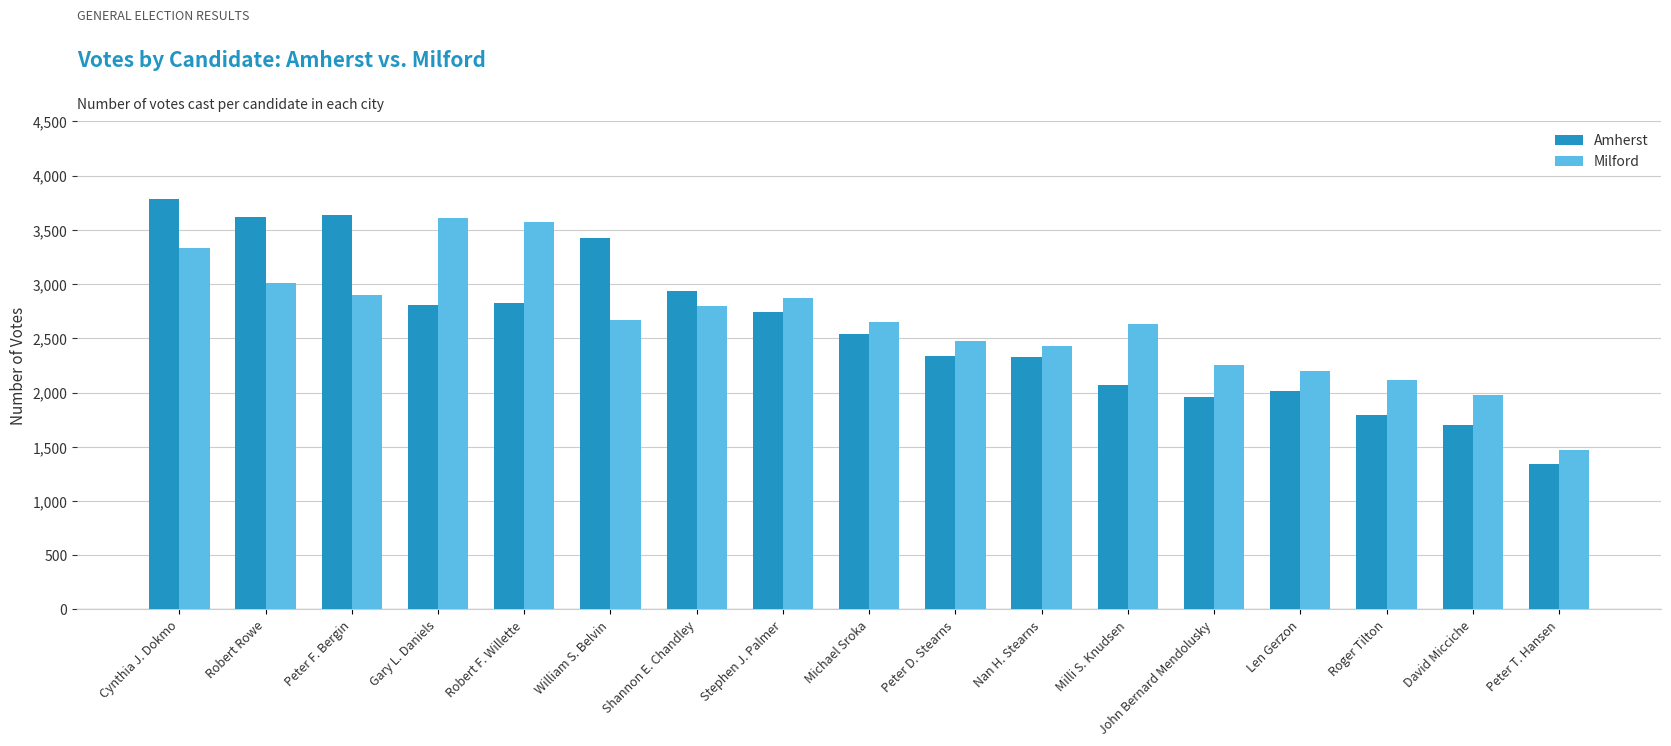

Which series changed the most between Stephen J. Palmer and John Bernard Mendolusky?

Amherst